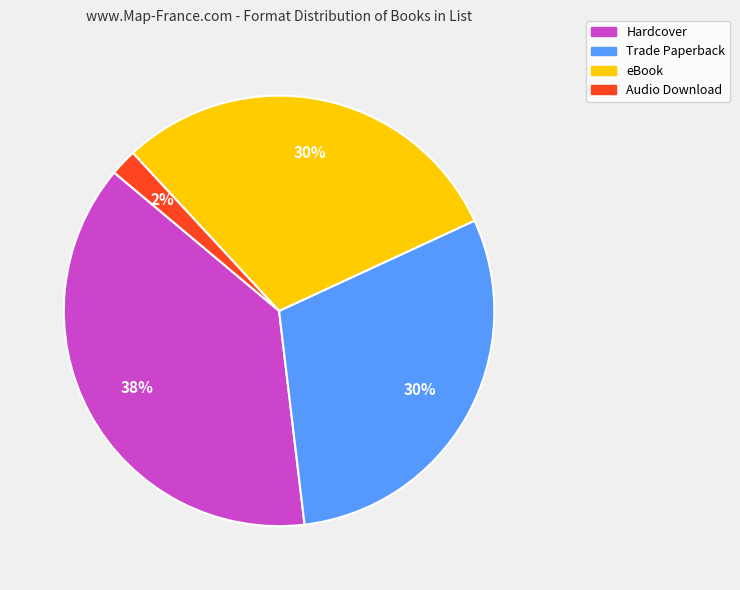

How many segments does this pie chart have?

4